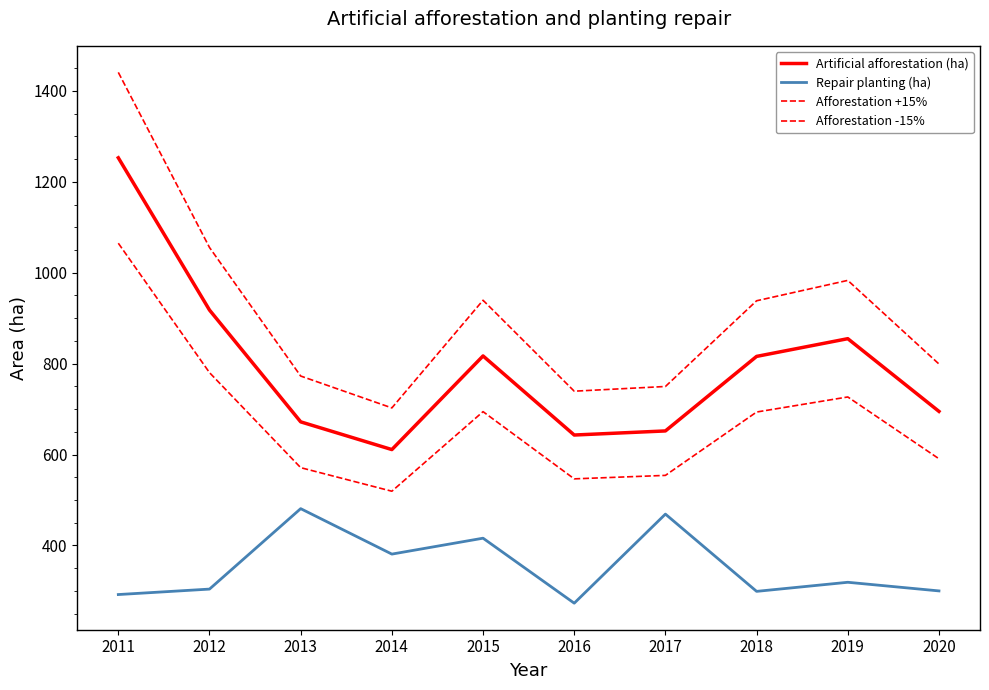

What is the difference between the Afforestation +15% values at 2012 and 2011?

385.2